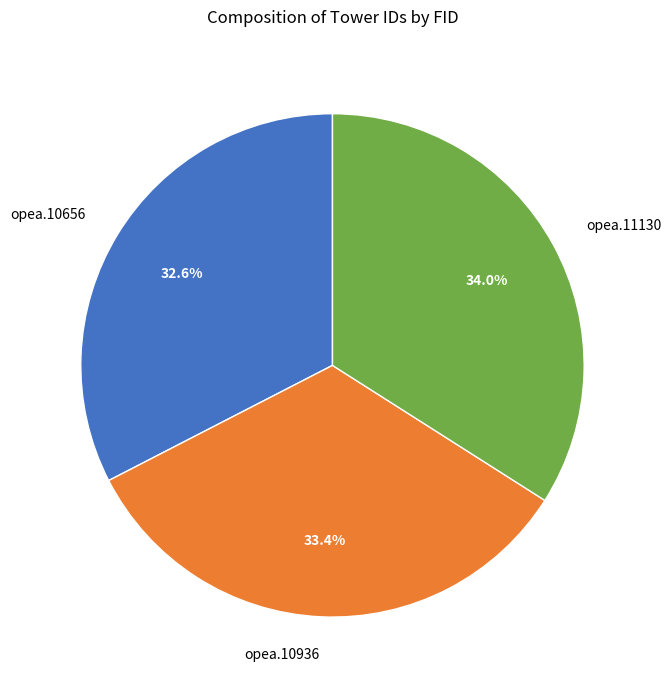

Rank the categories by value from highest to lowest.

opea.11130, opea.10936, opea.10656